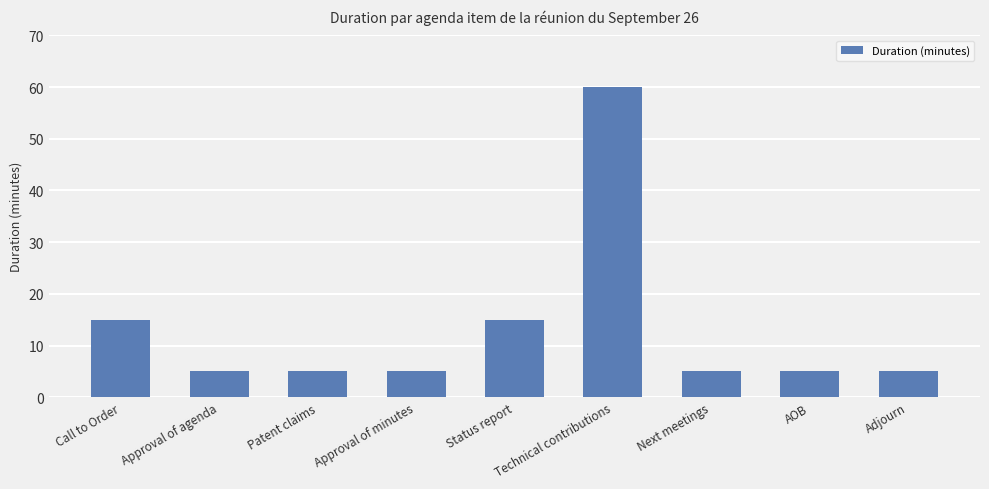

How many bars are there in total?

9